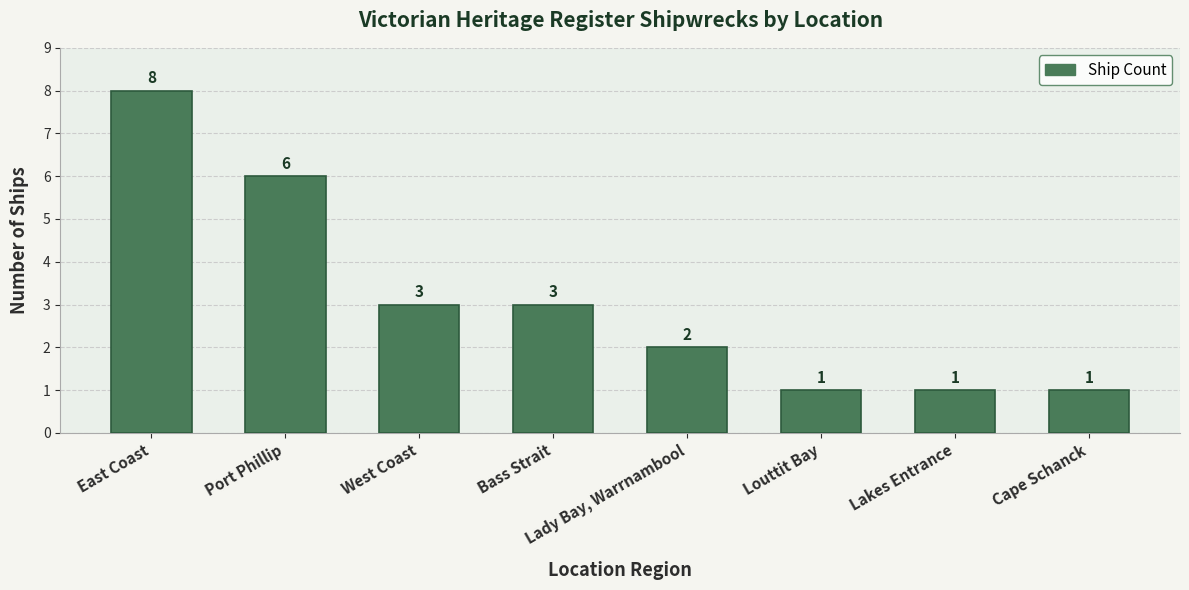

Reading left to right, what are all the values shown in this chart?

8	6	3	3	2	1	1	1